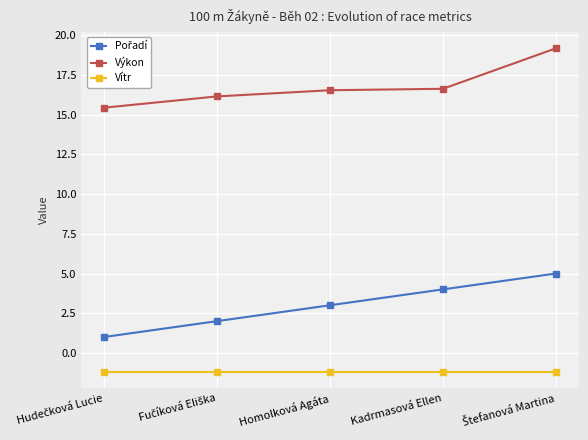

Is it true that Vítr equals -1.2 at Homolková Agáta?

True